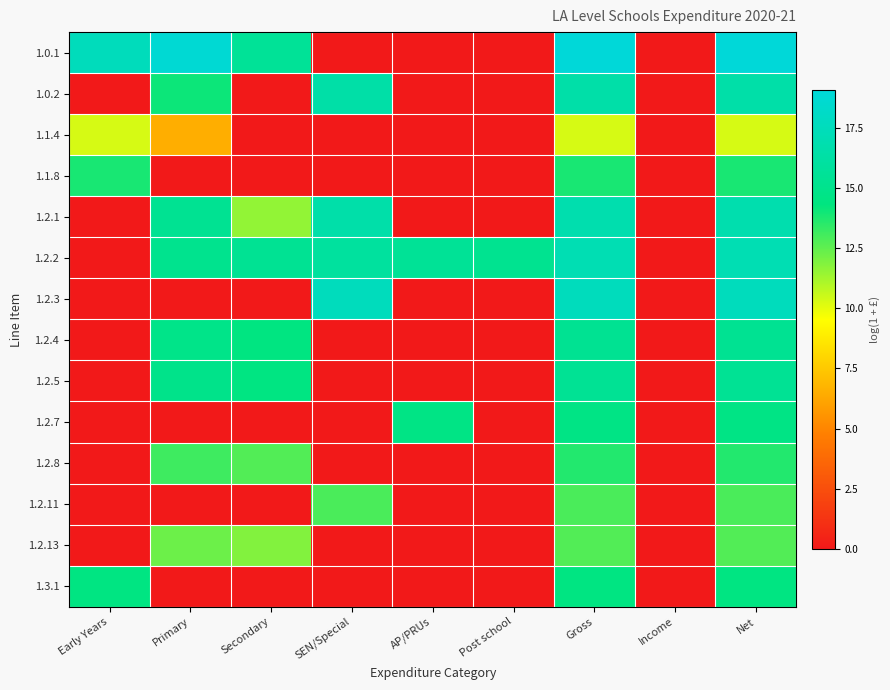

What is the maximum value shown in the chart?

19.1